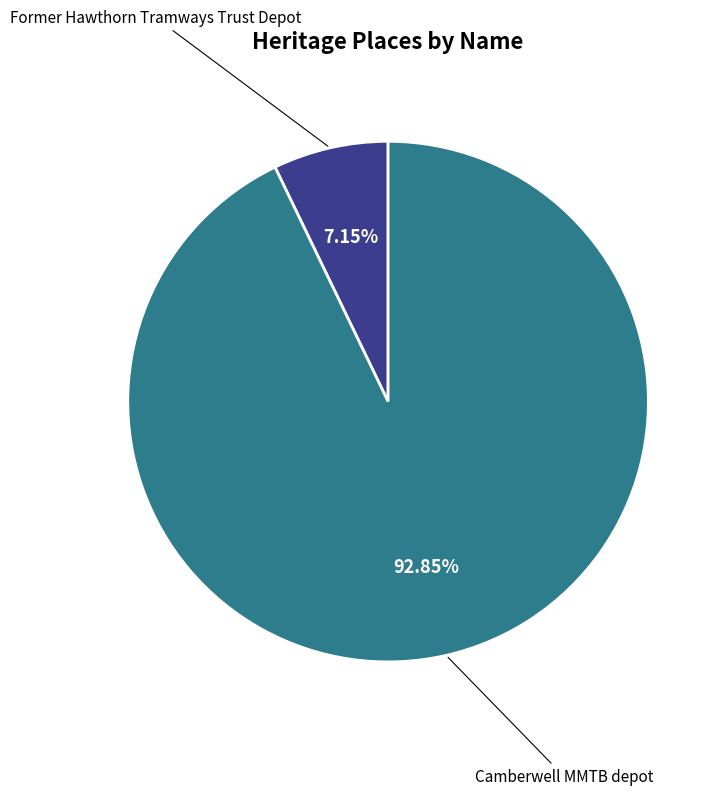

To the nearest percent, what is the combined percentage of Former Hawthorn Tramways Trust Depot and Camberwell MMTB depot?

100%